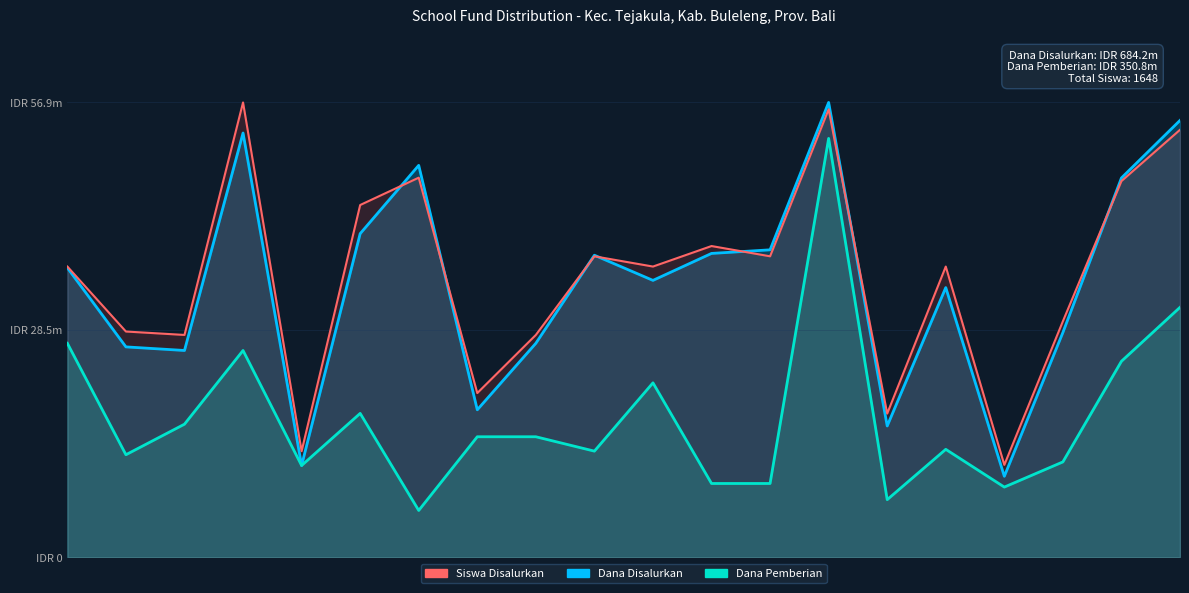

True or false: Dana Pemberian has a value of 26775000.0 at 0.

True